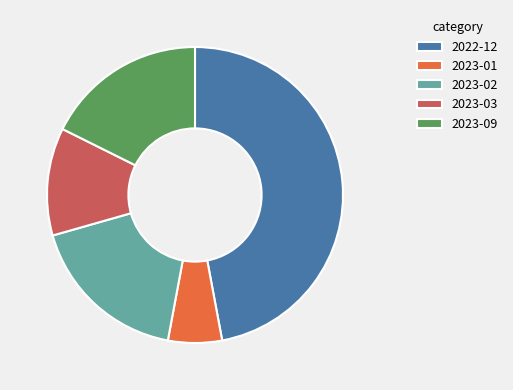

What is the ratio of the value at 2023-02 to the value at 2022-12?

0.4